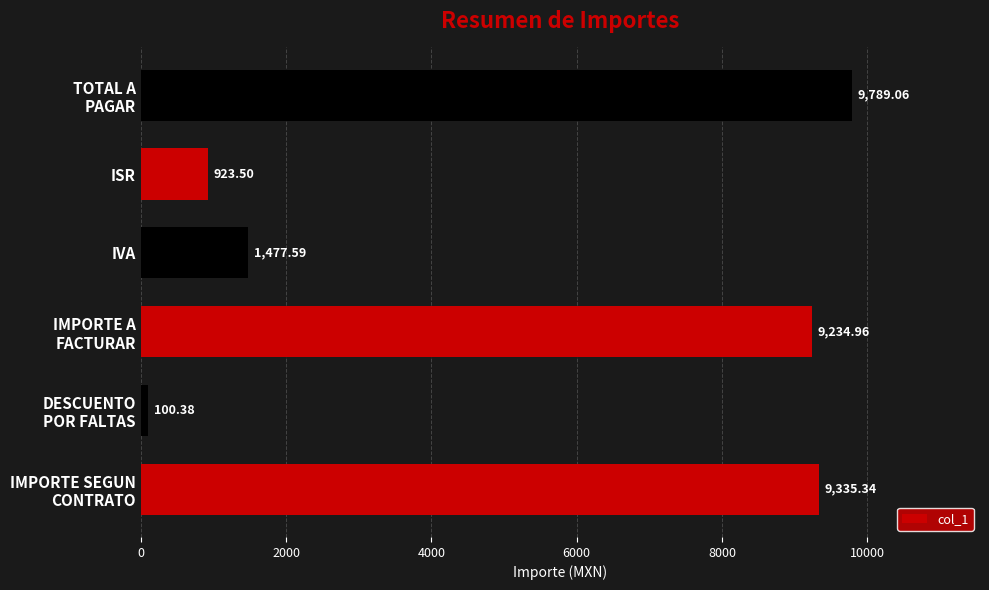

What is the difference between the maximum and second lowest values?

8865.6